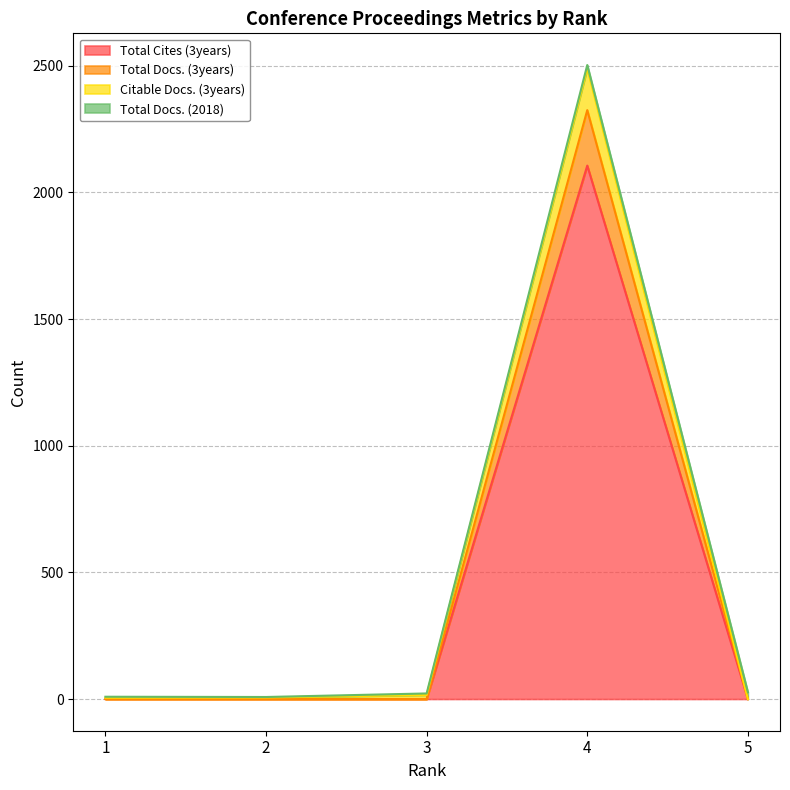

True or false: Total Docs. (3years) has more than 1 points higher than both neighbors.

False